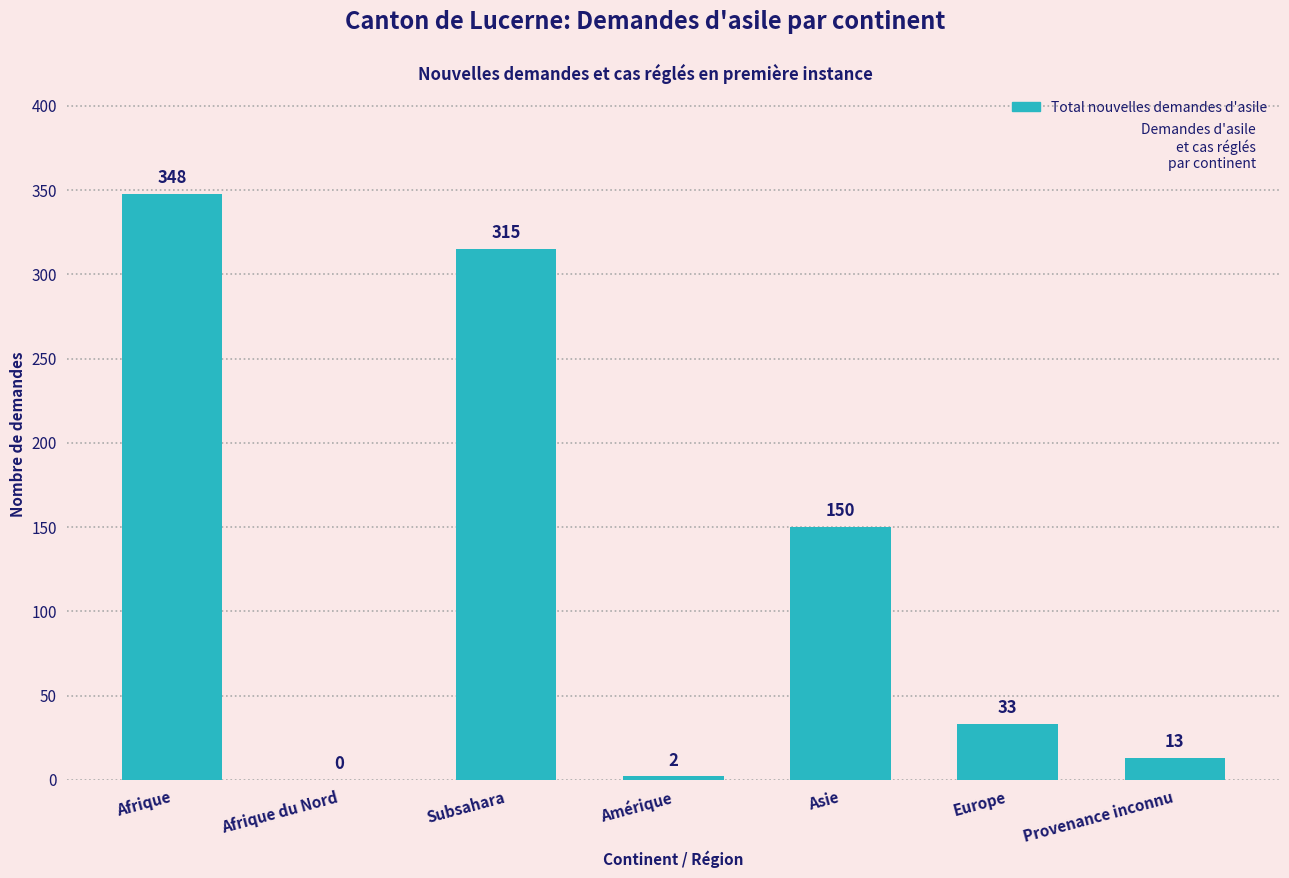

What is the sum of the values at Provenance inconnu and Asie?

163